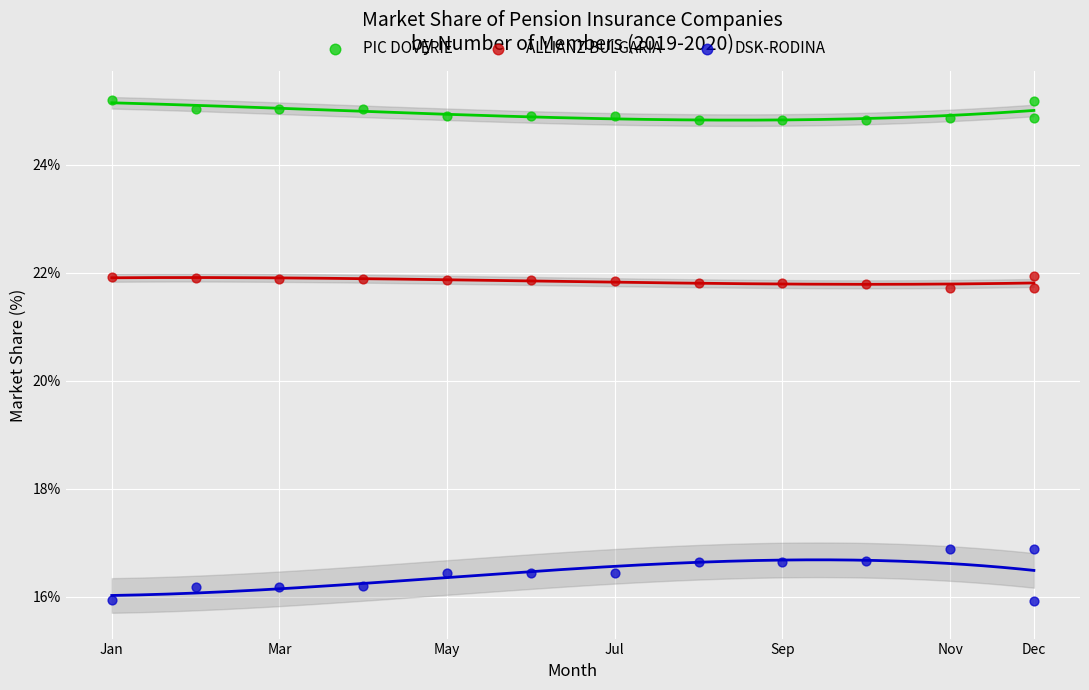

What are all the series names shown in the legend?

PIC DOVERIE, ALLIANZ BULGARIA, DSK-RODINA